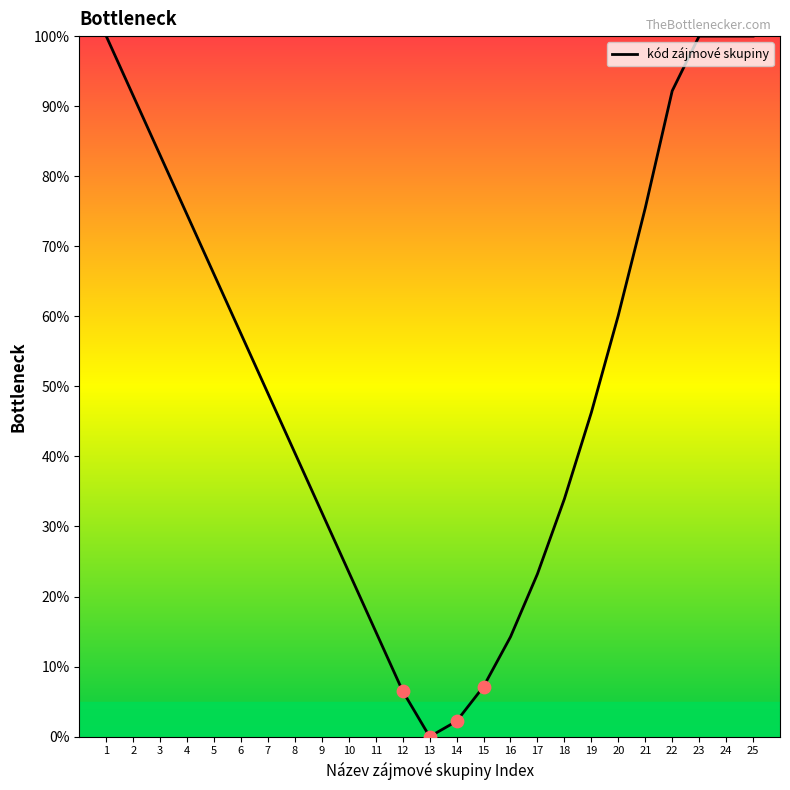

What is the change in value from 13 to 22?

+92.2